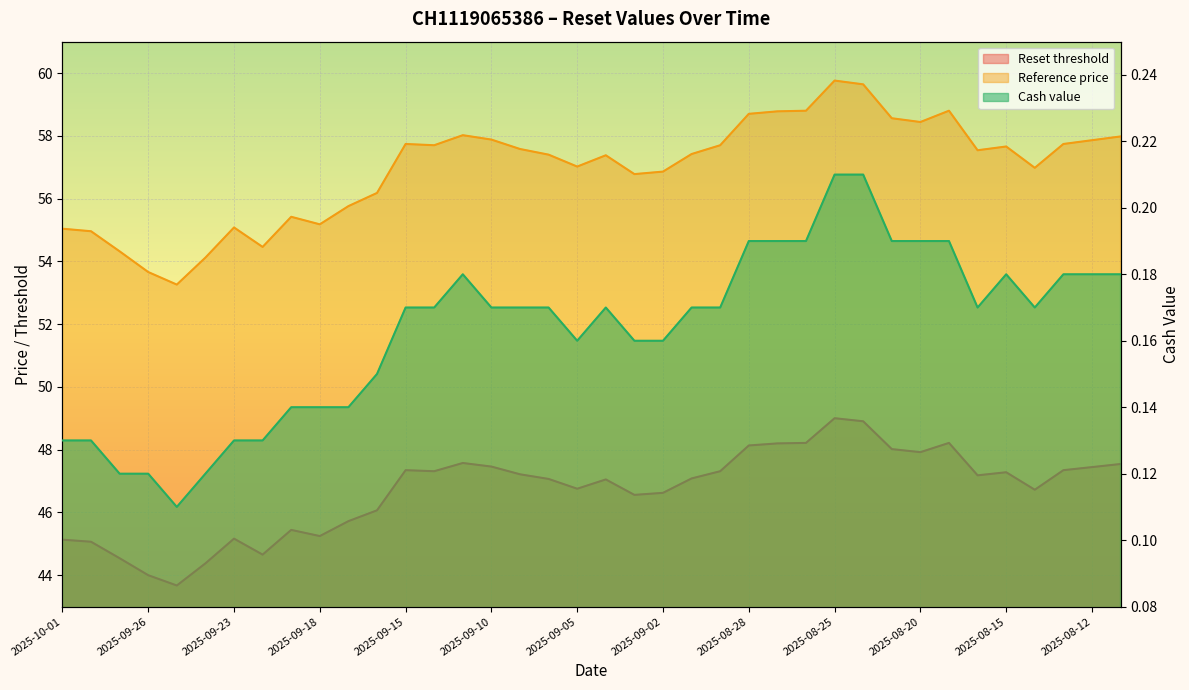

In Cash value, how many points are lower than both neighbors (excluding endpoints)?

4